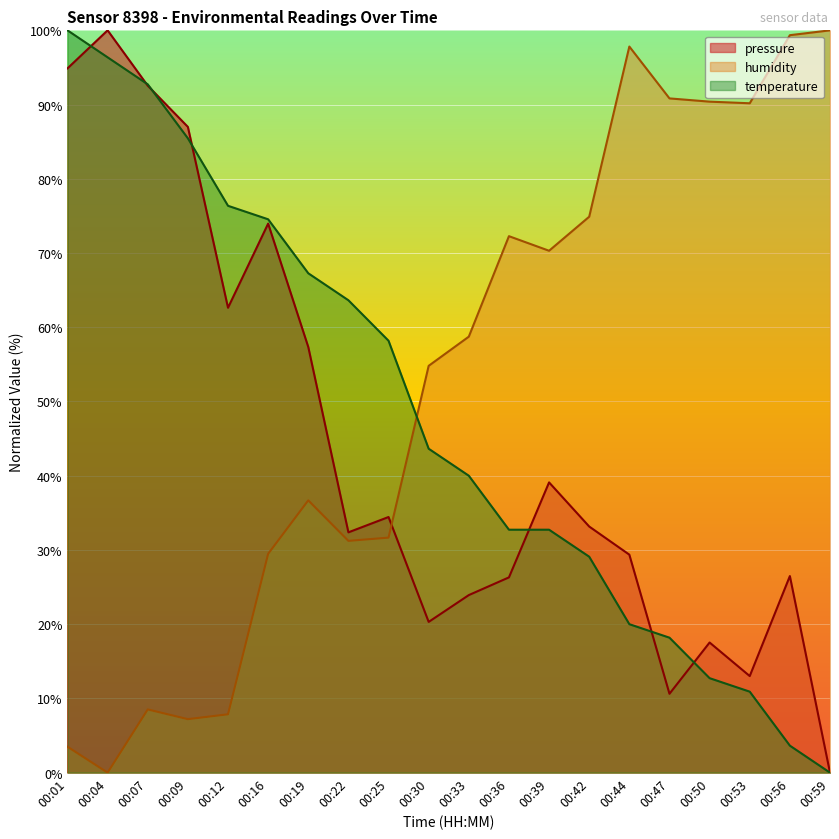

What is the highest value of the pressure series?

100.0